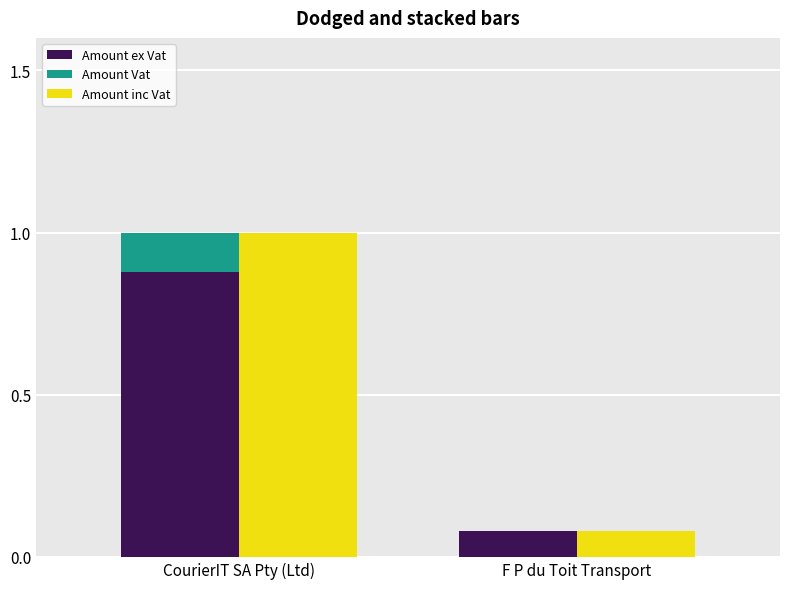

Which series has the largest total across all categories?

Amount inc Vat